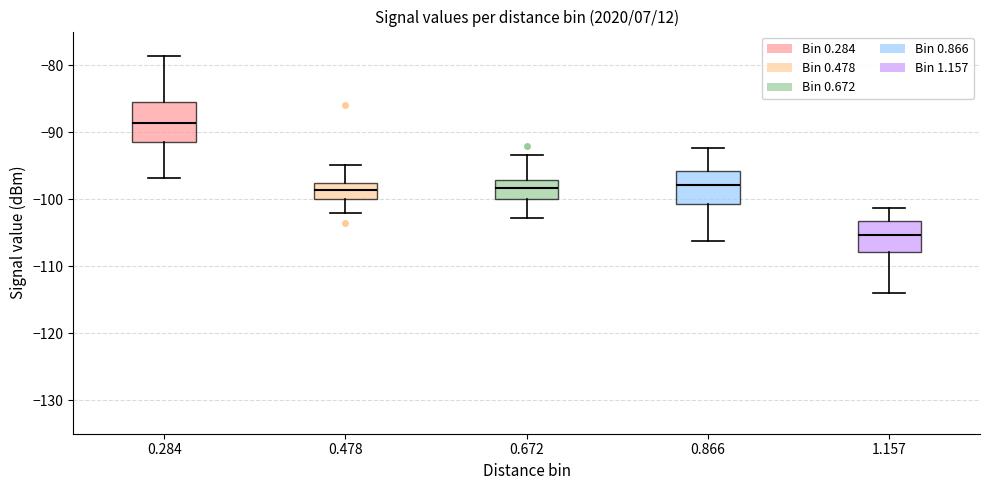

Reading left to right, read every box against the y-axis: the position of its median line, the range the box covers, and the ends of its whiskers. The values are not printed on the chart, so give them approximately, as read against the axis.

0.284: median -89, box -91 to -85, whiskers -97 to -79
0.478: median -99, box -100 to -98, whiskers -102 to -95
0.672: median -98, box -100 to -97, whiskers -103 to -93
0.866: median -98, box -101 to -96, whiskers -106 to -92
1.157: median -105, box -108 to -103, whiskers -114 to -101